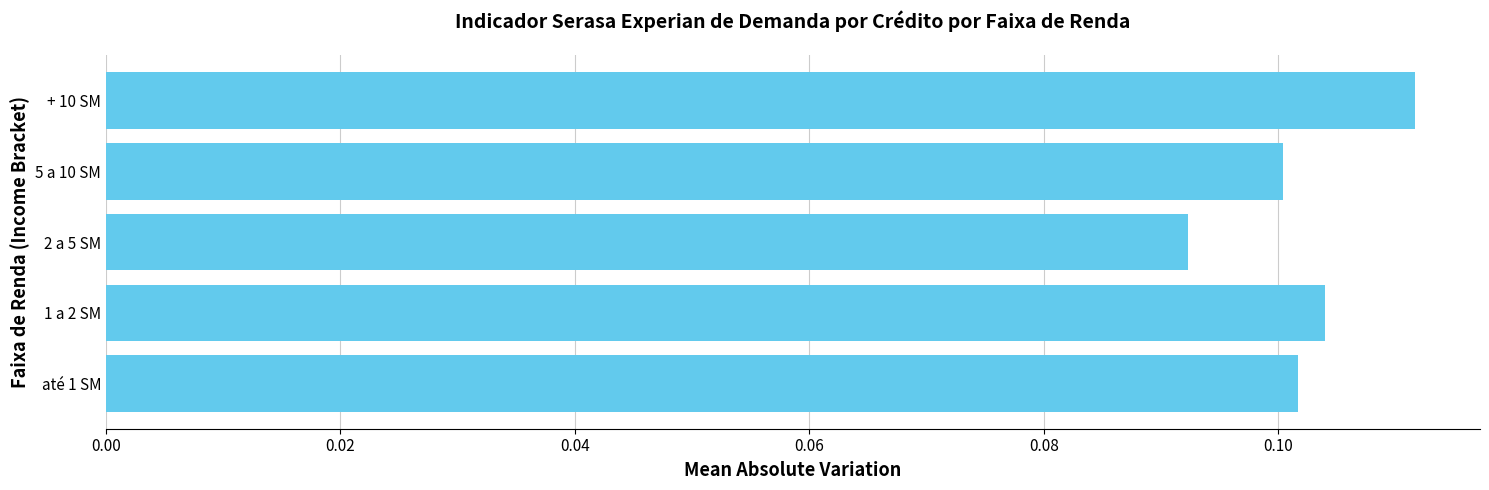

At which category does the chart reach its minimum across all series?

2 a 5 SM